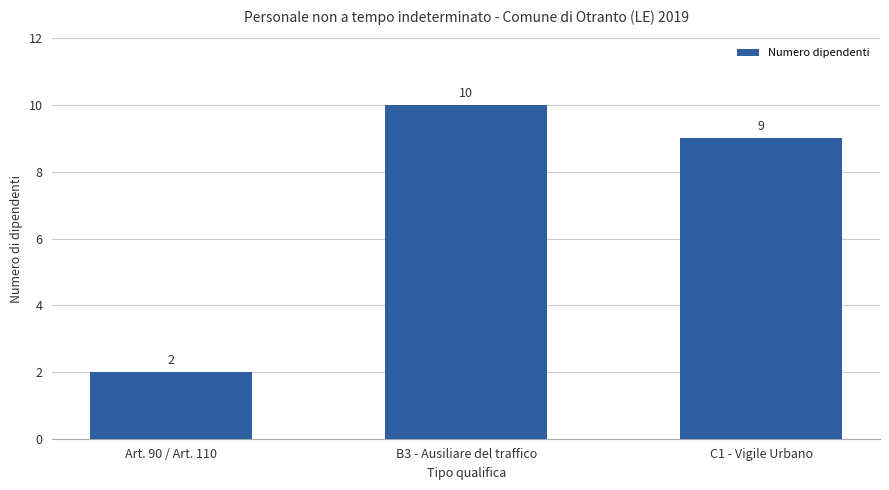

At which label is the value closest to 6?

C1 - Vigile Urbano